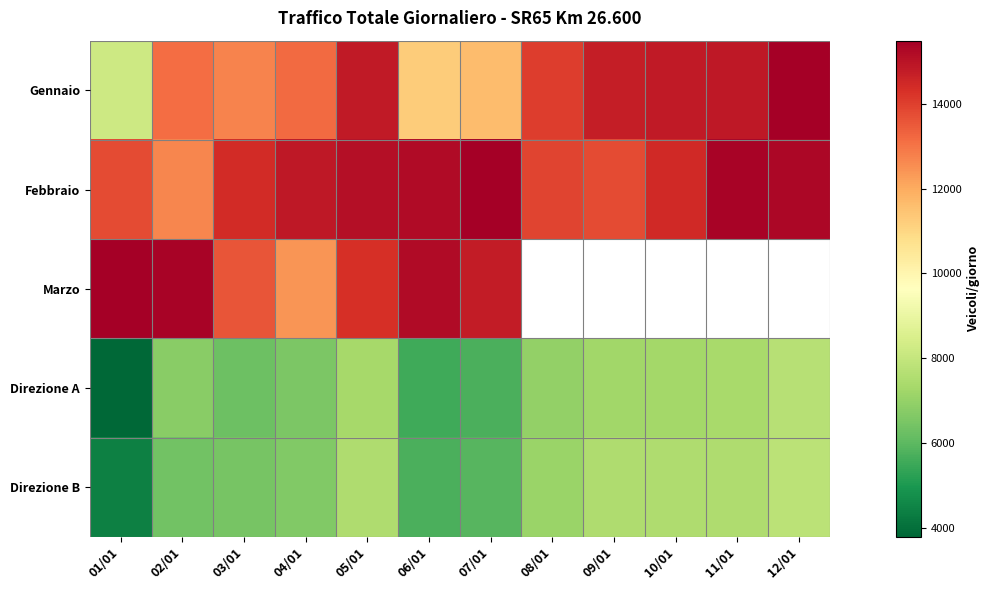

What is the difference between the second highest and minimum values in the Gennaio series?

6674.0